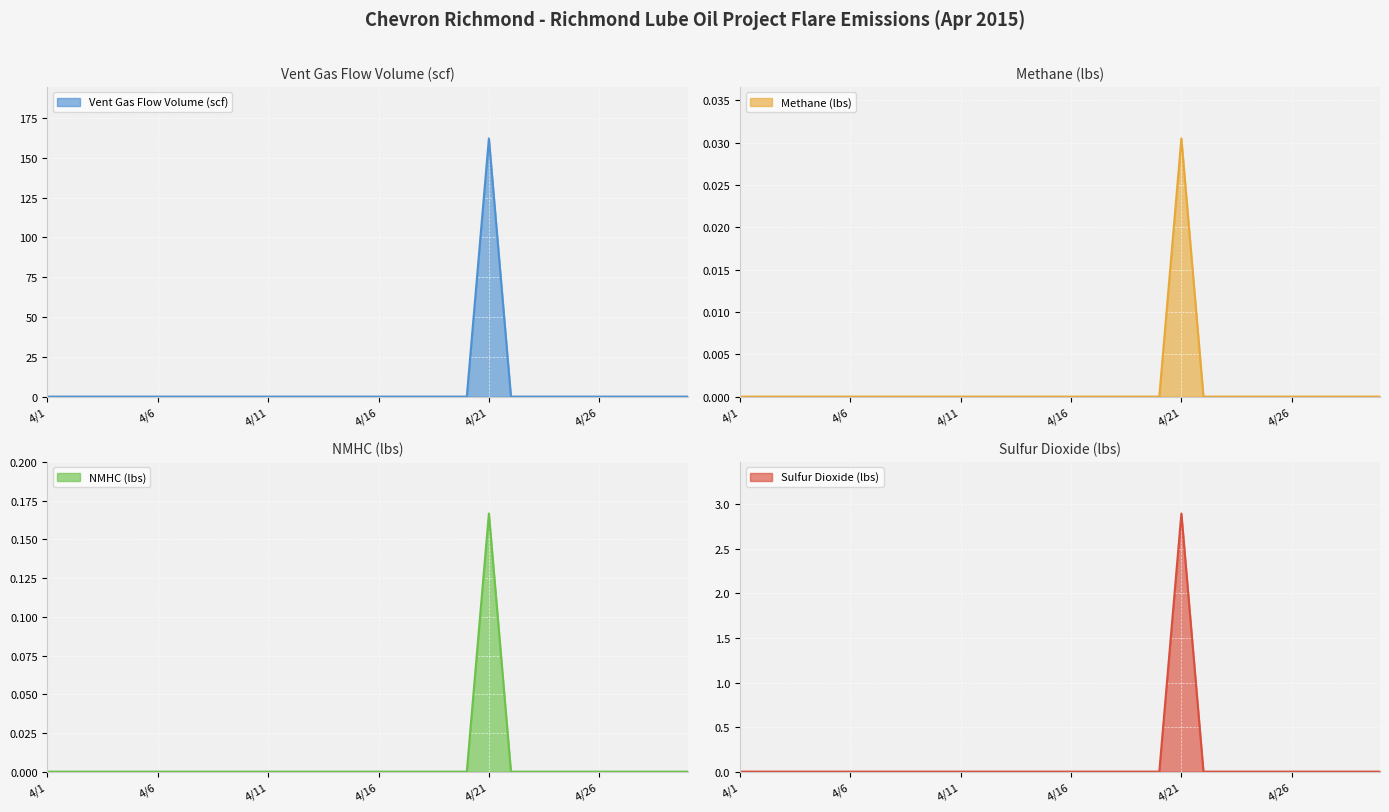

True or false: Vent Gas Flow Volume (scf) and Methane (lbs) intersect in this chart.

False